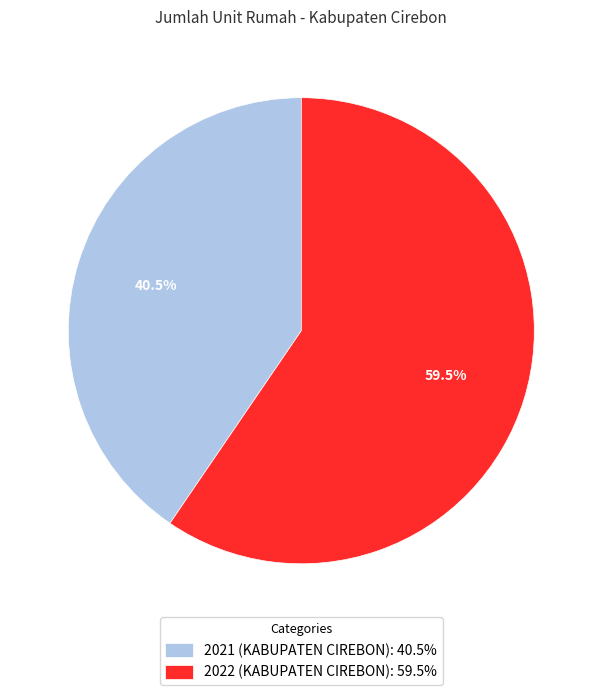

Does 2021 (KABUPATEN CIREBON) account for over 50% of the chart?

No